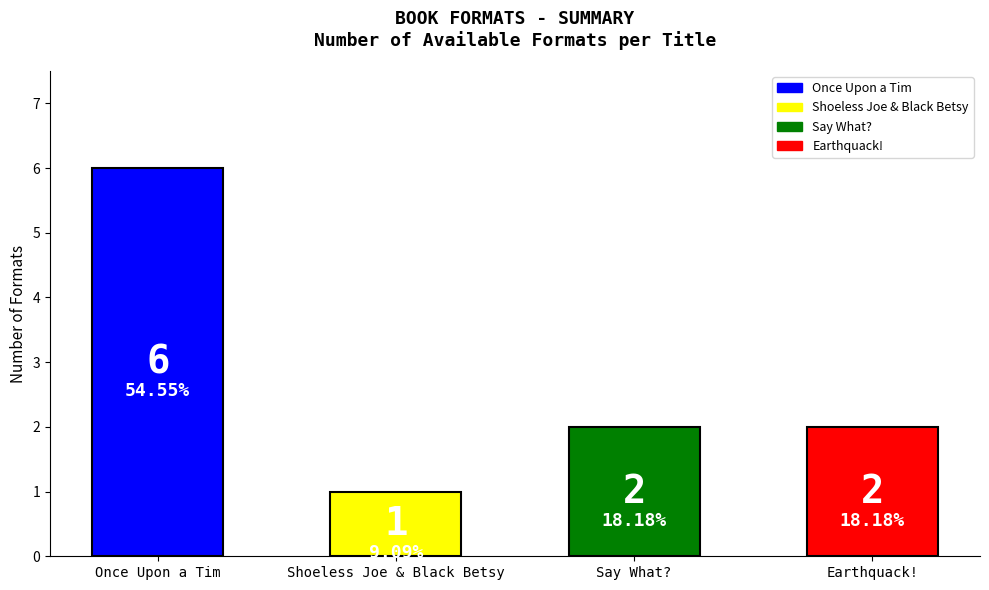

Which category has the highest value across all series?

Once Upon a Tim